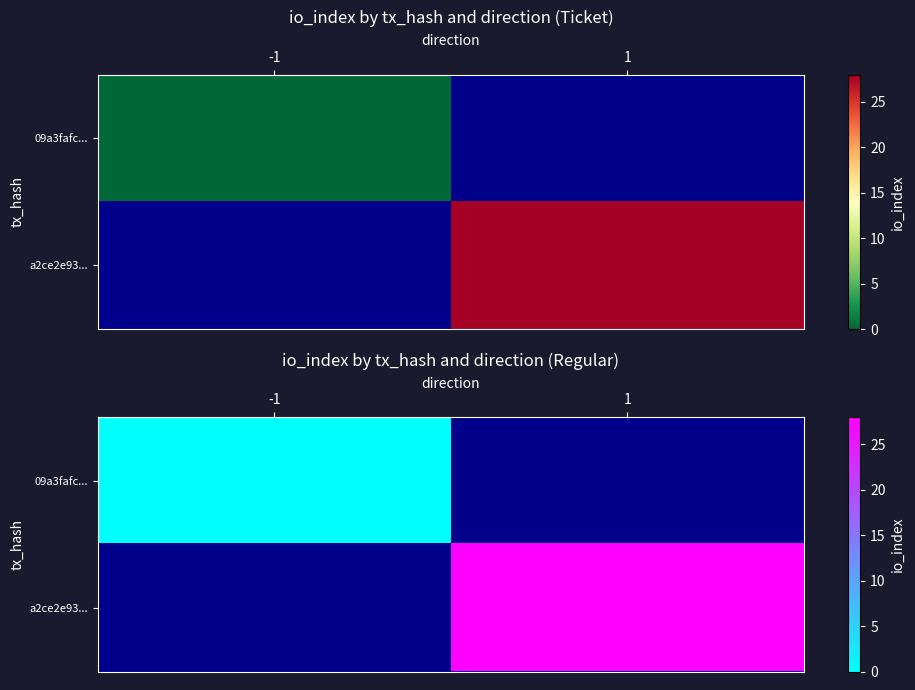

Rank the series at 1 from lowest to highest value.

09a3fafc..., a2ce2e93...